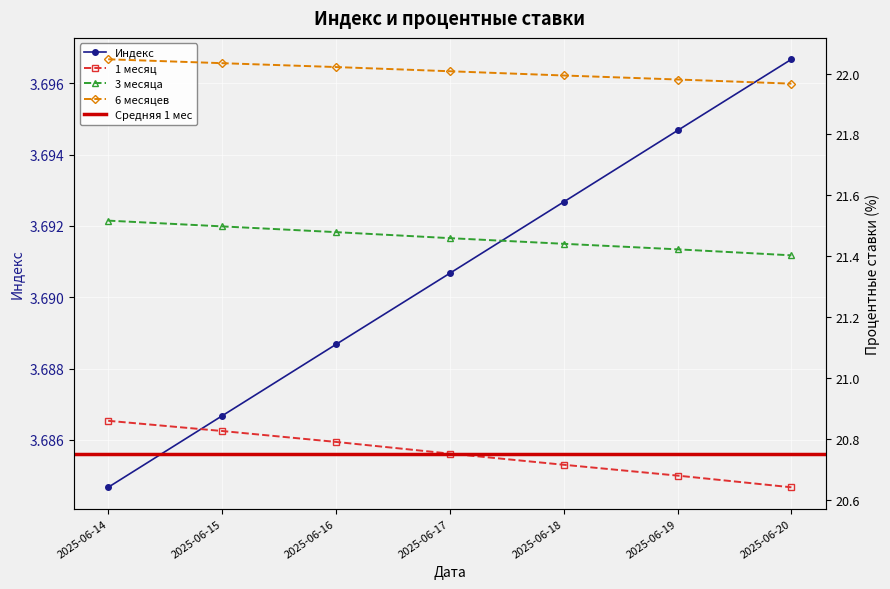

True or false: 6 месяцев and Индекс intersect in this chart.

False